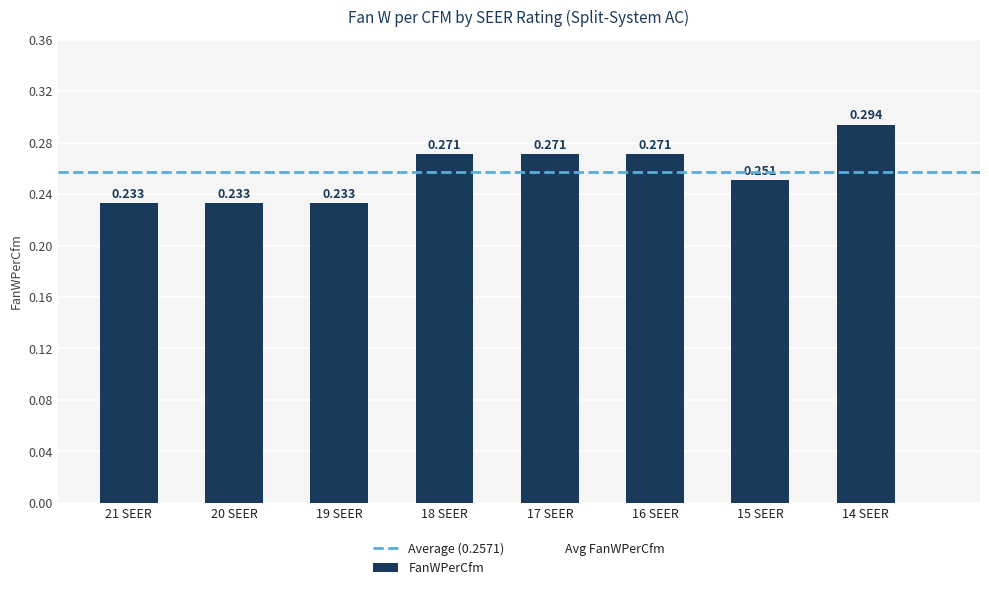

What is the label of the 5th bar from the right?

18 SEER